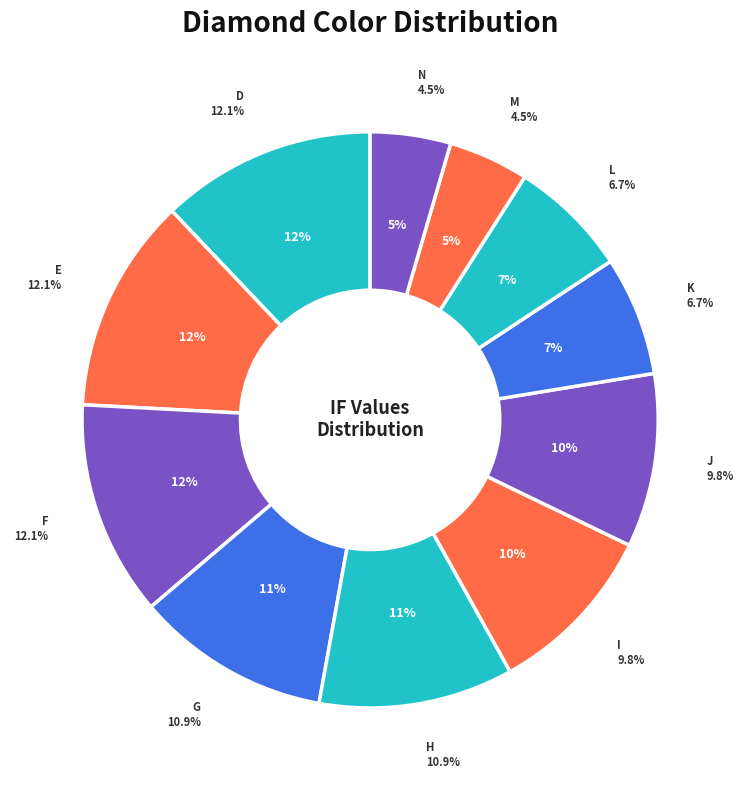

Is there a majority slice in this chart?

No